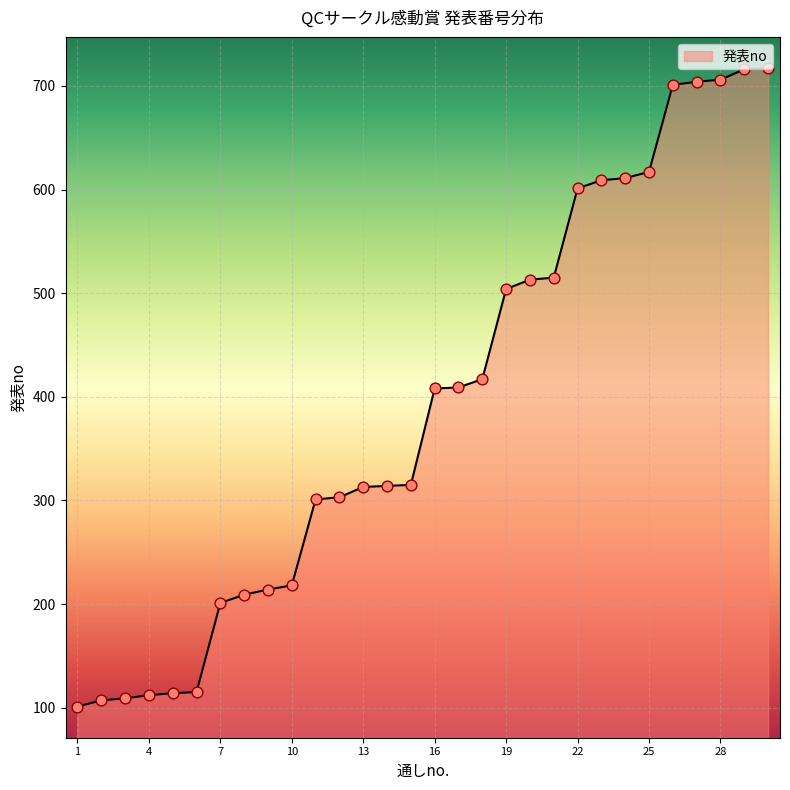

What is the maximum value shown in the chart?

717